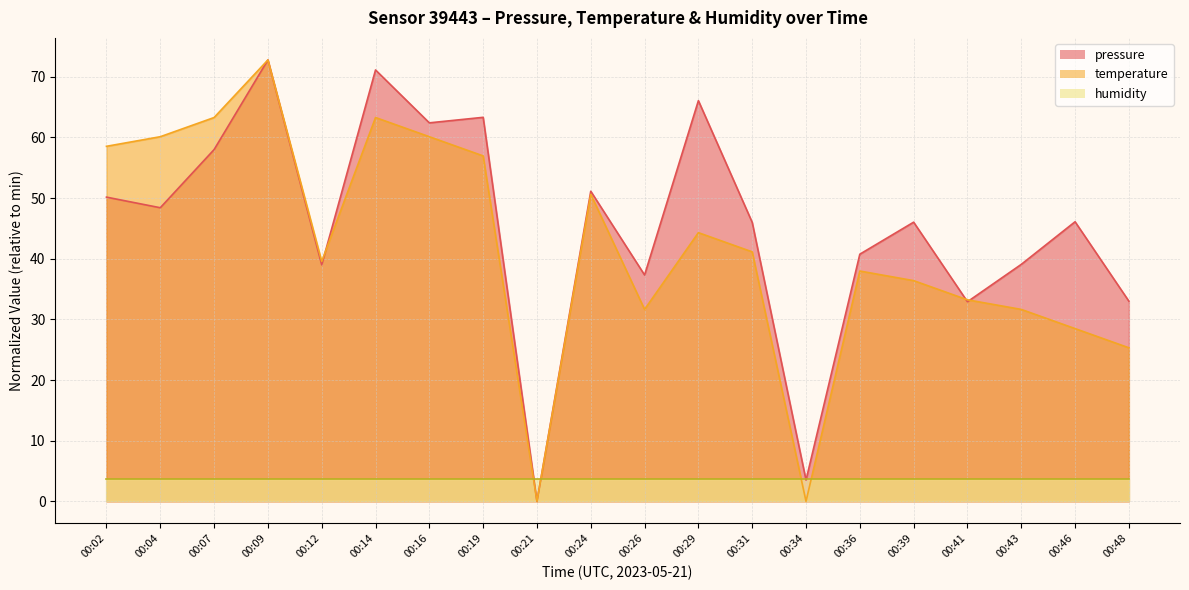

In pressure, how many points are lower than both neighbors (excluding endpoints)?

7